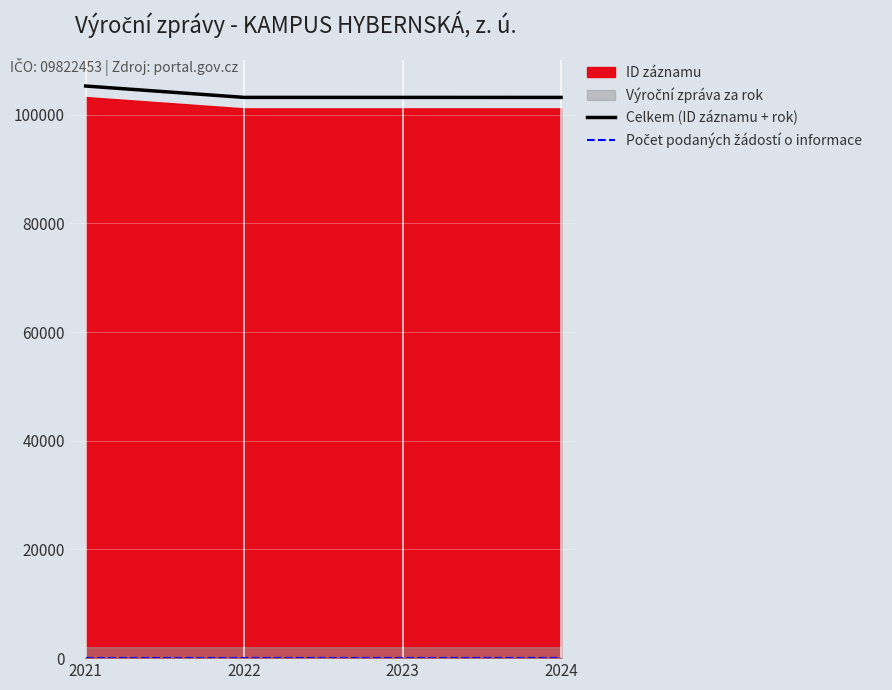

Is the value of Celkem (ID záznamu + rok) at 2021 greater than the value of Počet podaných žádostí o informace at 2021?

Yes